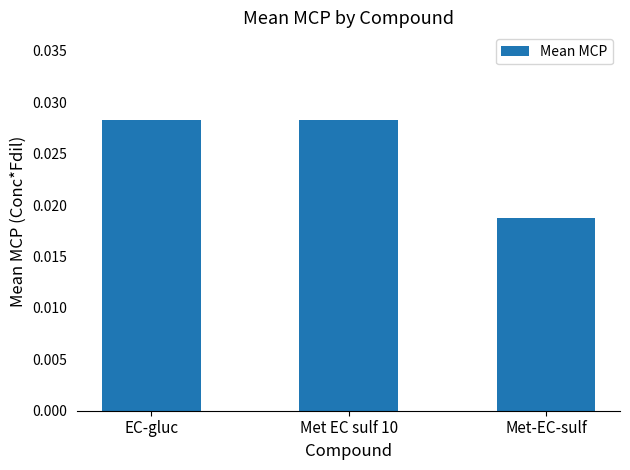

Which has a higher value, EC-gluc or Met-EC-sulf?

EC-gluc